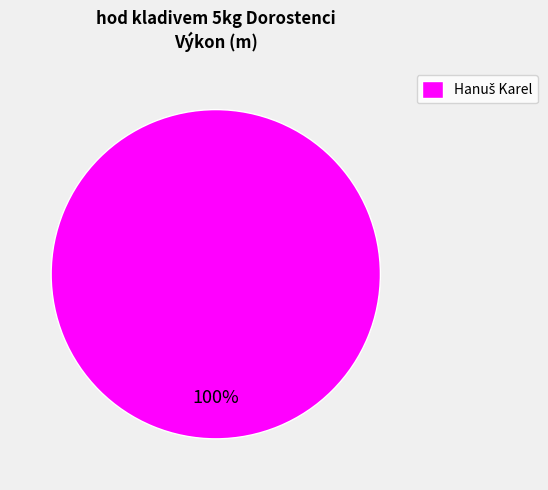

Is there any slice that represents more than half of the pie?

Yes